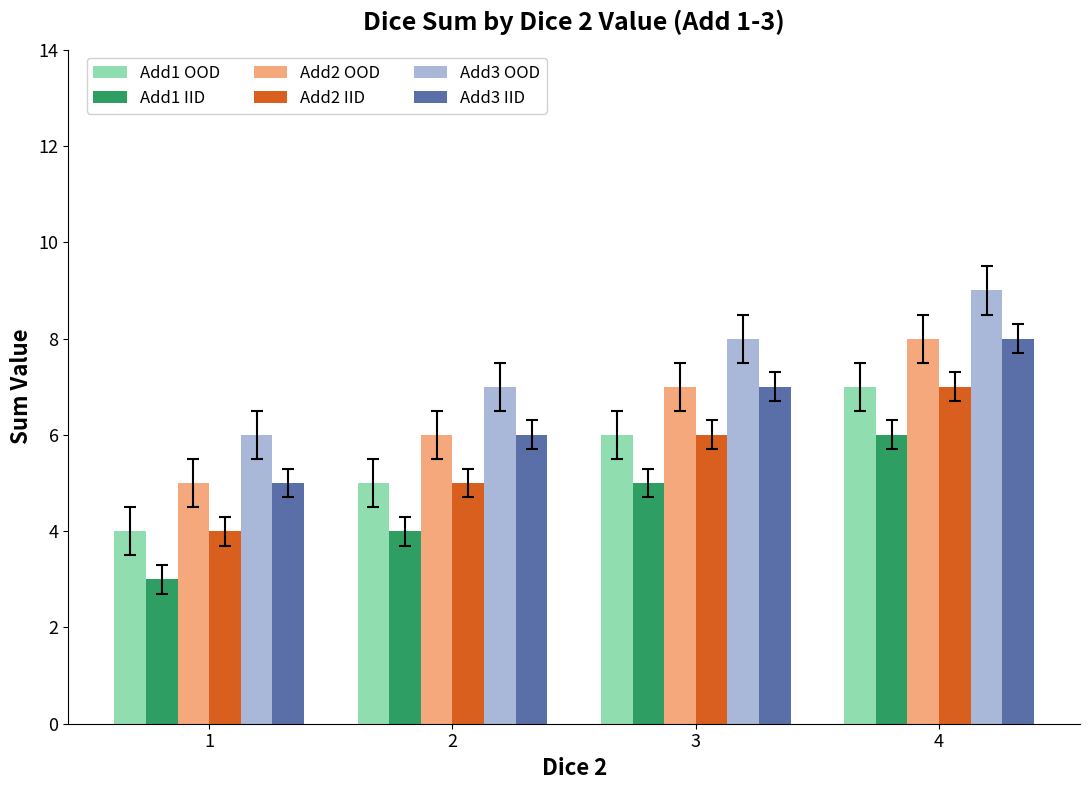

What is the difference between the maximum and minimum values in the Add2 OOD series?

3